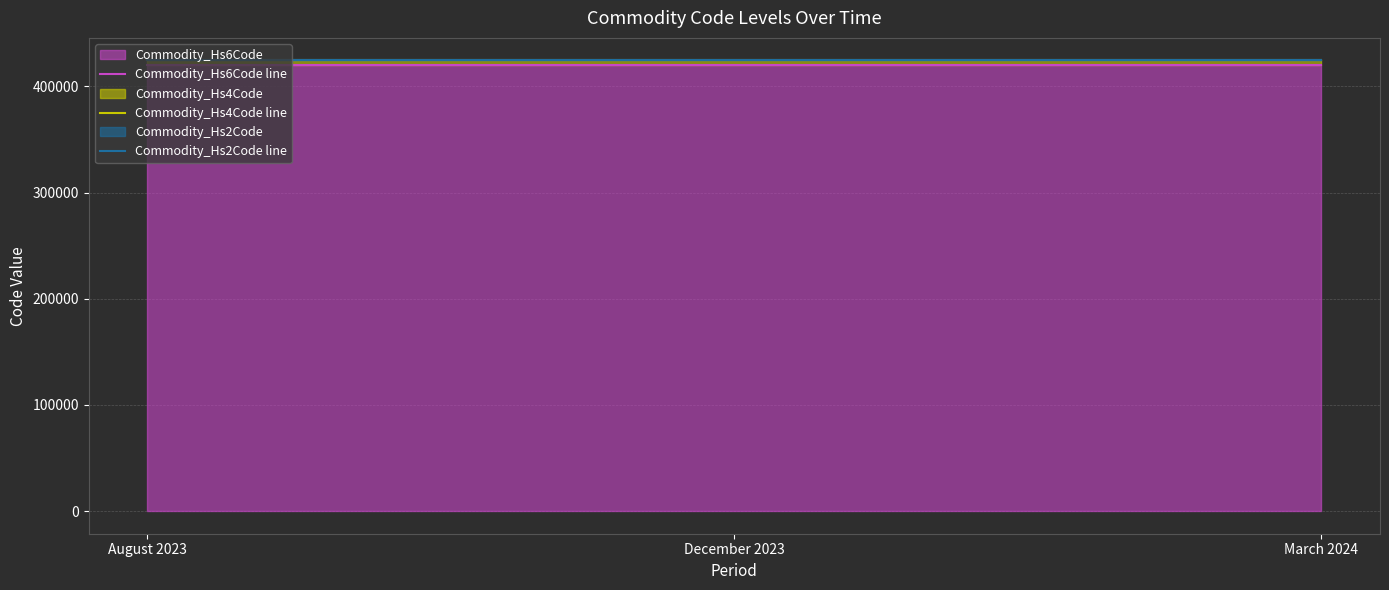

List the labels in order of Commodity_Hs6Code line value, largest first.

August 2023, December 2023, March 2024